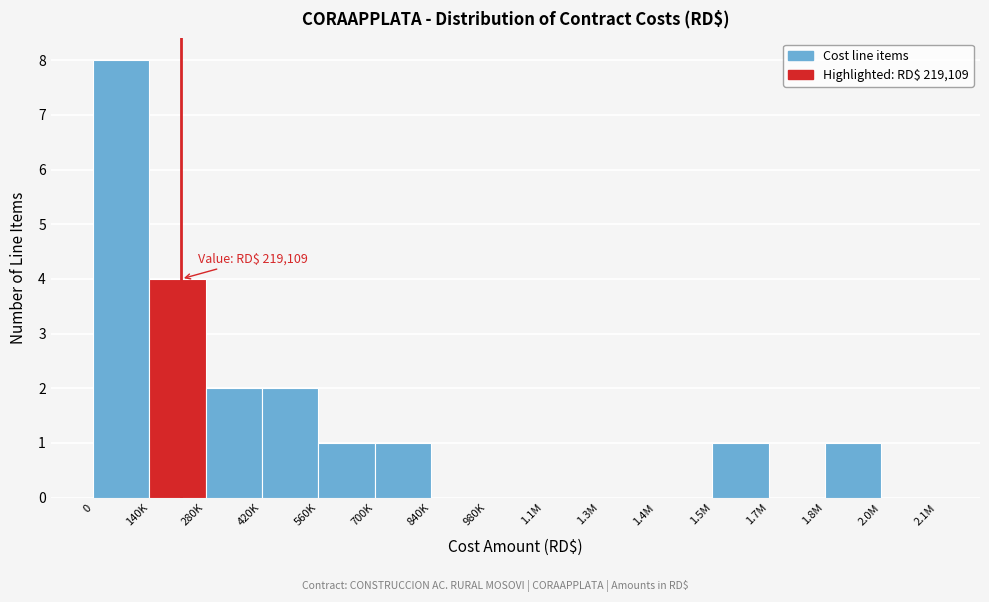

Reading left to right, extract all data points from this chart.

0=8	140K=4	280K=2	420K=2	560K=1	700K=1	840K=0	980K=0	1.1M=0	1.3M=0	1.4M=0	1.5M=1	1.7M=0	1.8M=1	2.0M=0